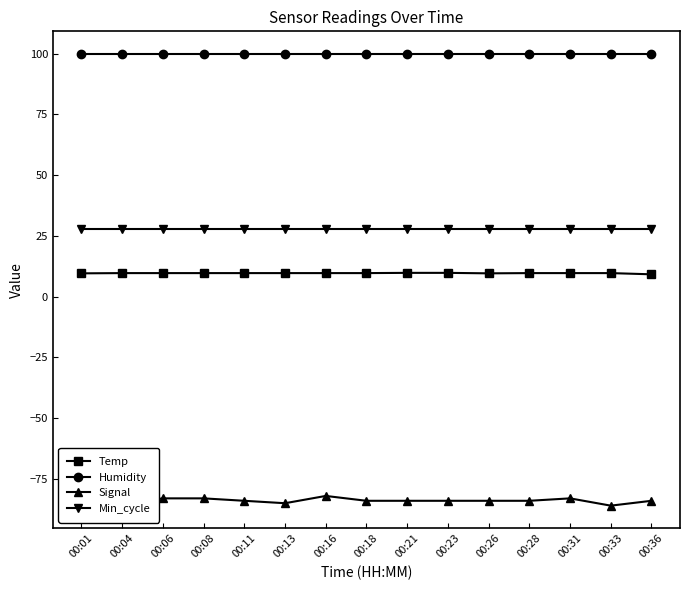

Is the value of Signal at 00:06 greater than the value of Temp at 00:26?

No